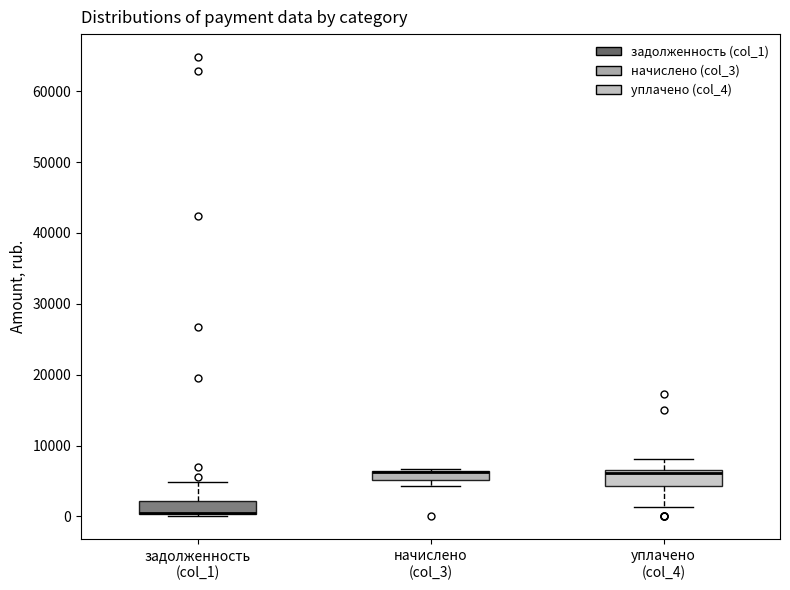

Where does the lower whisker of the box for уплачено (col_4) end on the y-axis? The values are not printed on the chart, so give them approximately, as read against the axis.

1000